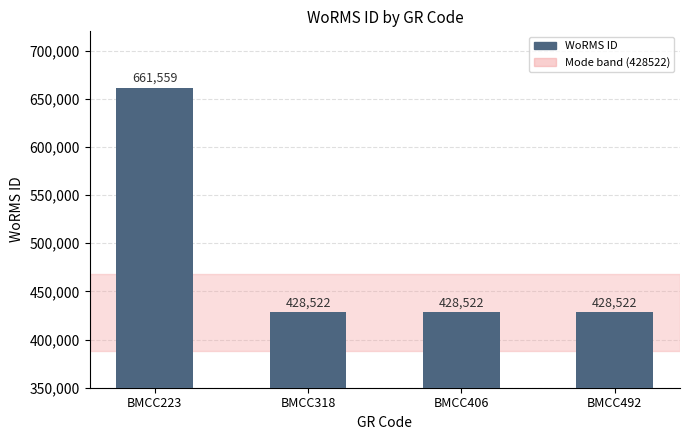

Reading left to right, transcribe all the data shown in this chart.

661559	428522	428522	428522